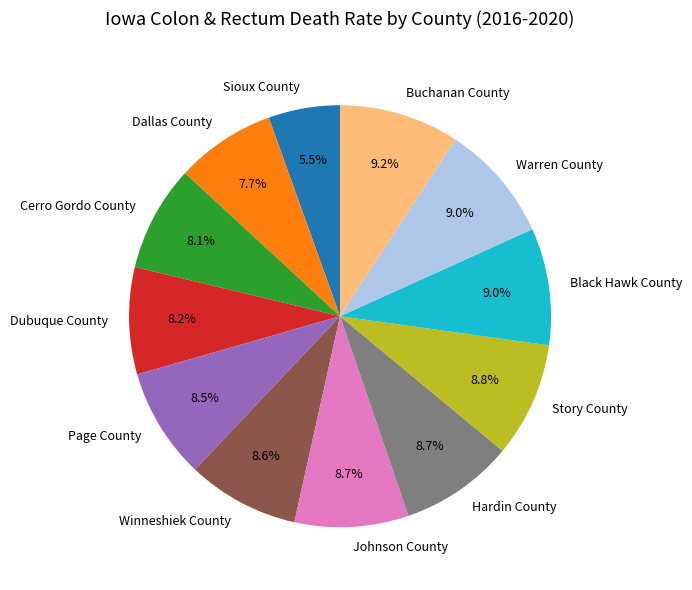

What is the total percentage of Hardin County and Cerro Gordo County?

16.8%